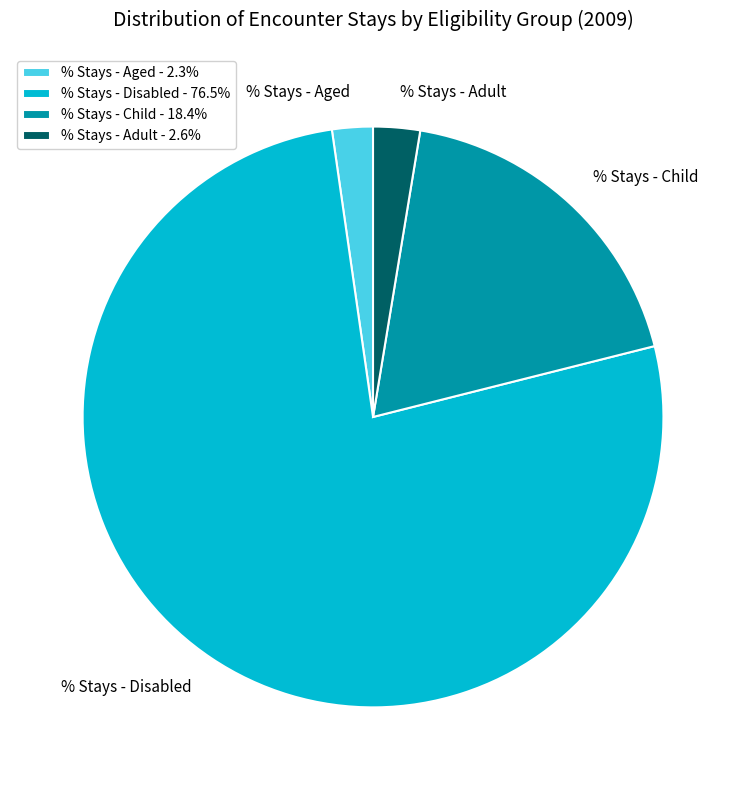

Is the sum of % Stays - Adult and % Stays - Aged greater than half?

No